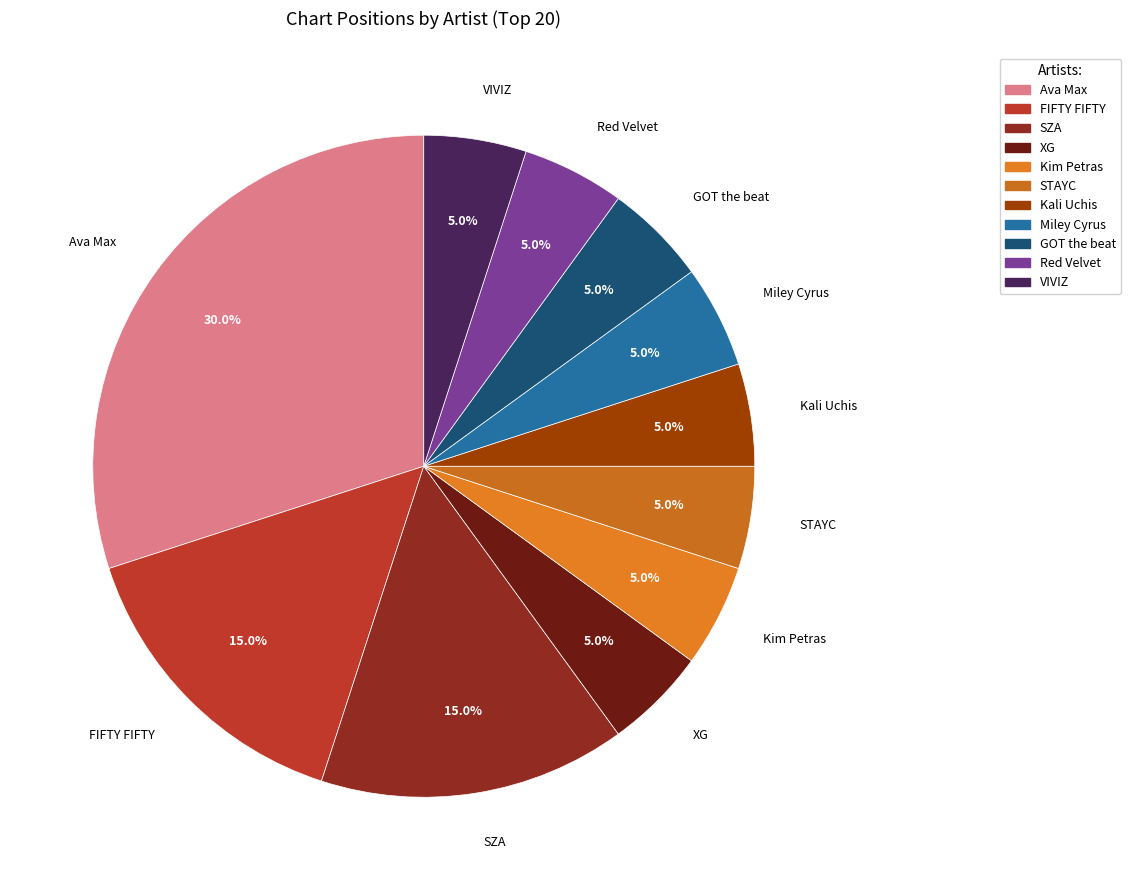

Which slice is the largest?

Ava Max